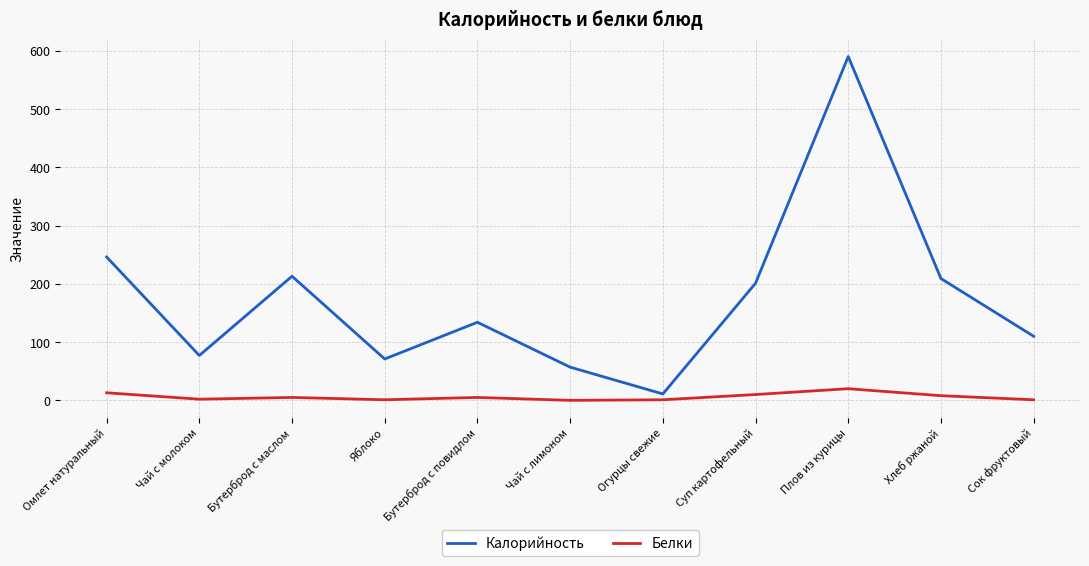

At which label does Белки first exceed 5?

Омлет натуральный